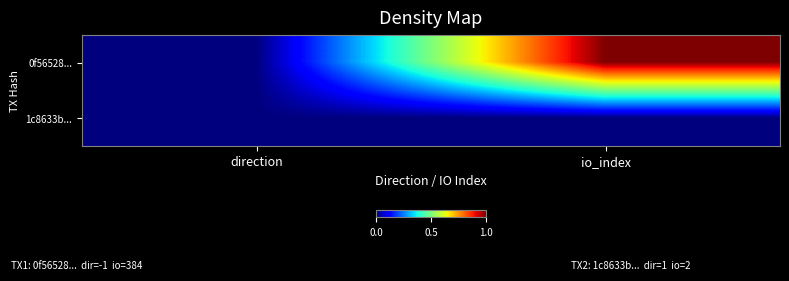

At direction, list the series in order from smallest to largest.

0f56528..., 1c8633b...